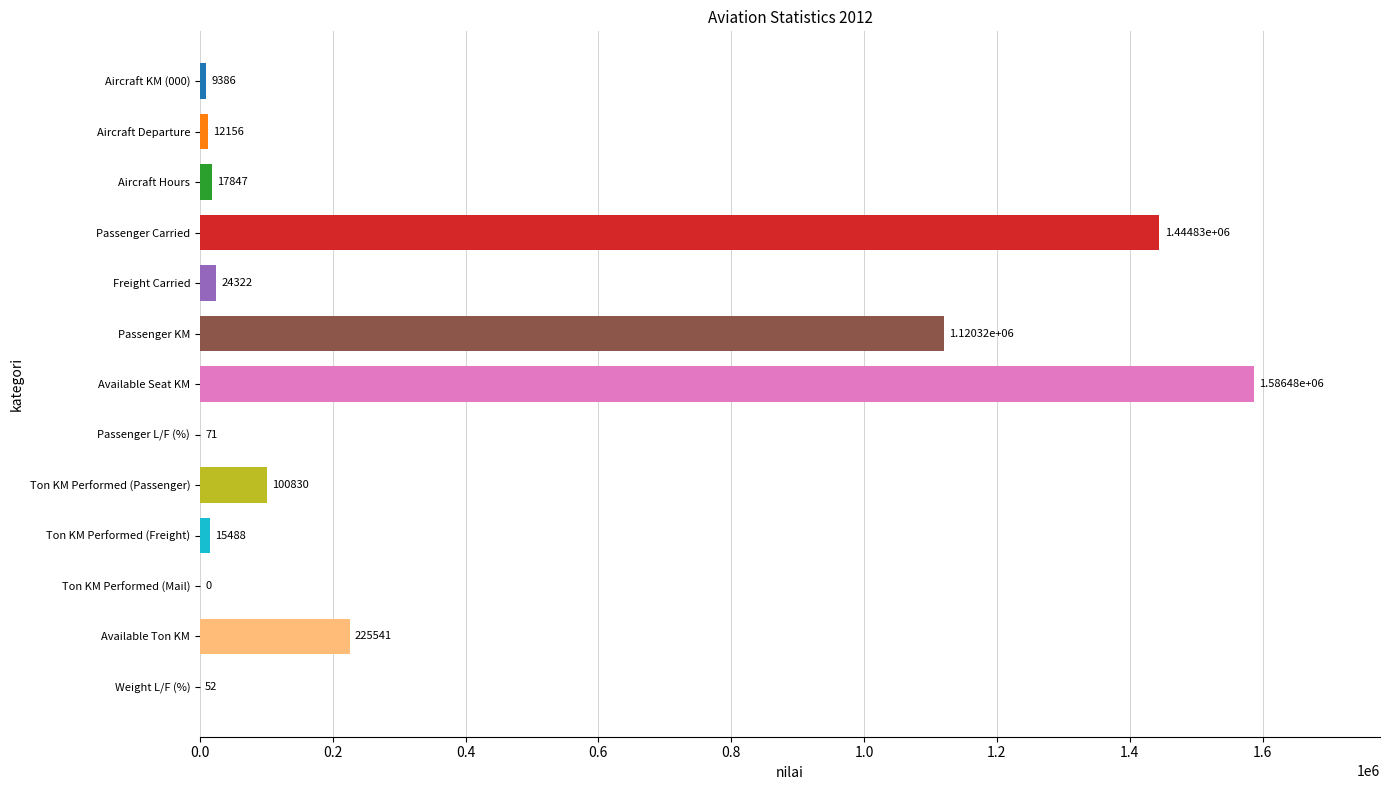

The chart shows a value of 749757 at Ton KM Performed (Mail). True or false?

False